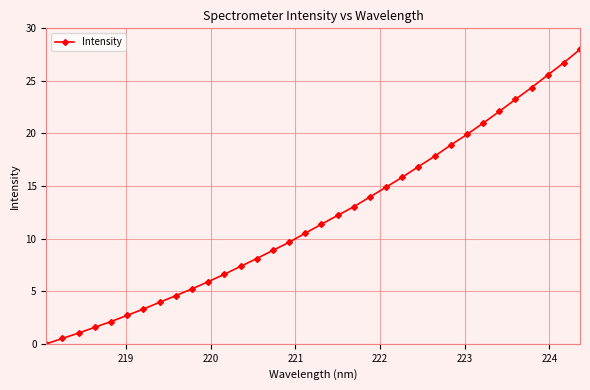

What is the difference between the second highest and minimum values?

26.7